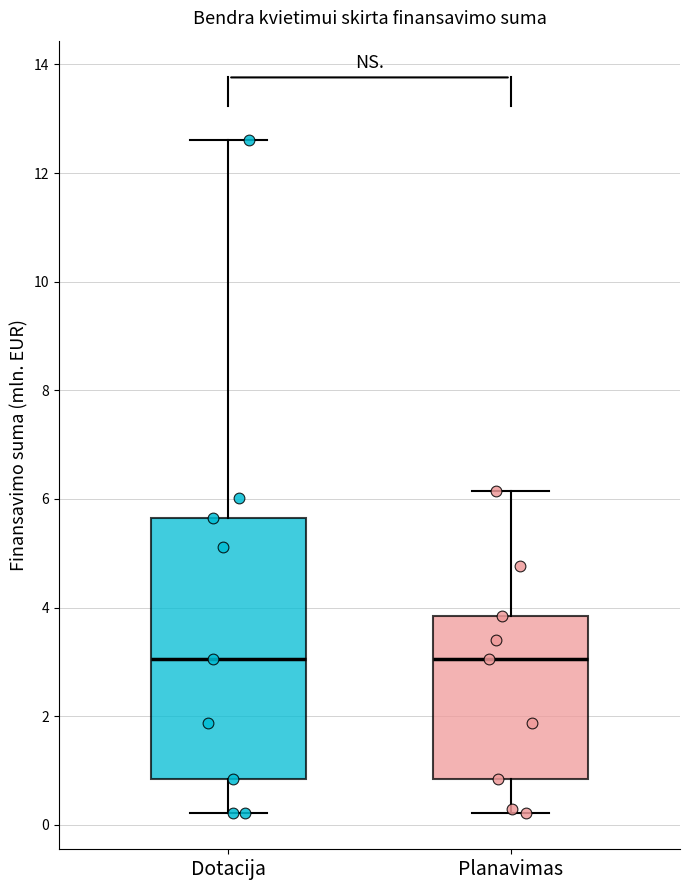

Which box is the tallest, from its lower edge to its upper edge?

Dotacija